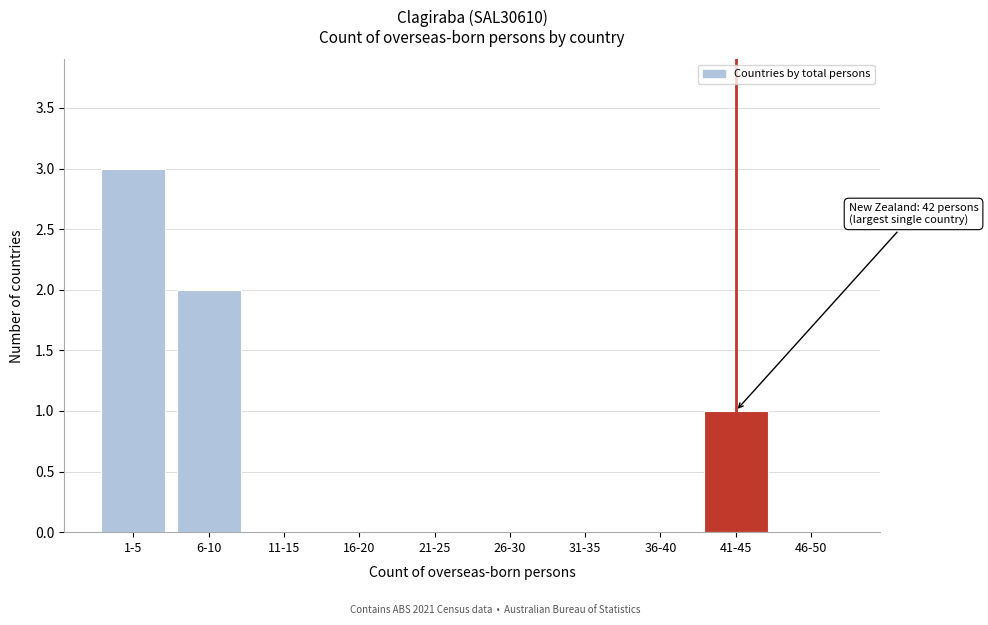

Reading left to right, transcribe all the data shown in this chart.

1-5=3	6-10=2	11-15=0	16-20=0	21-25=0	26-30=0	31-35=0	36-40=0	41-45=1	46-50=0